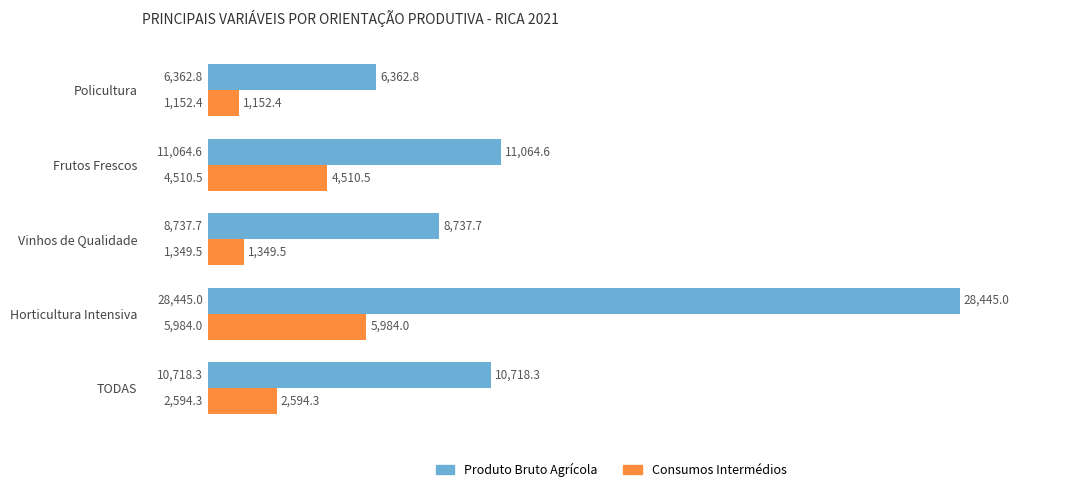

At which category is the sum across all series the highest?

Horticultura Intensiva